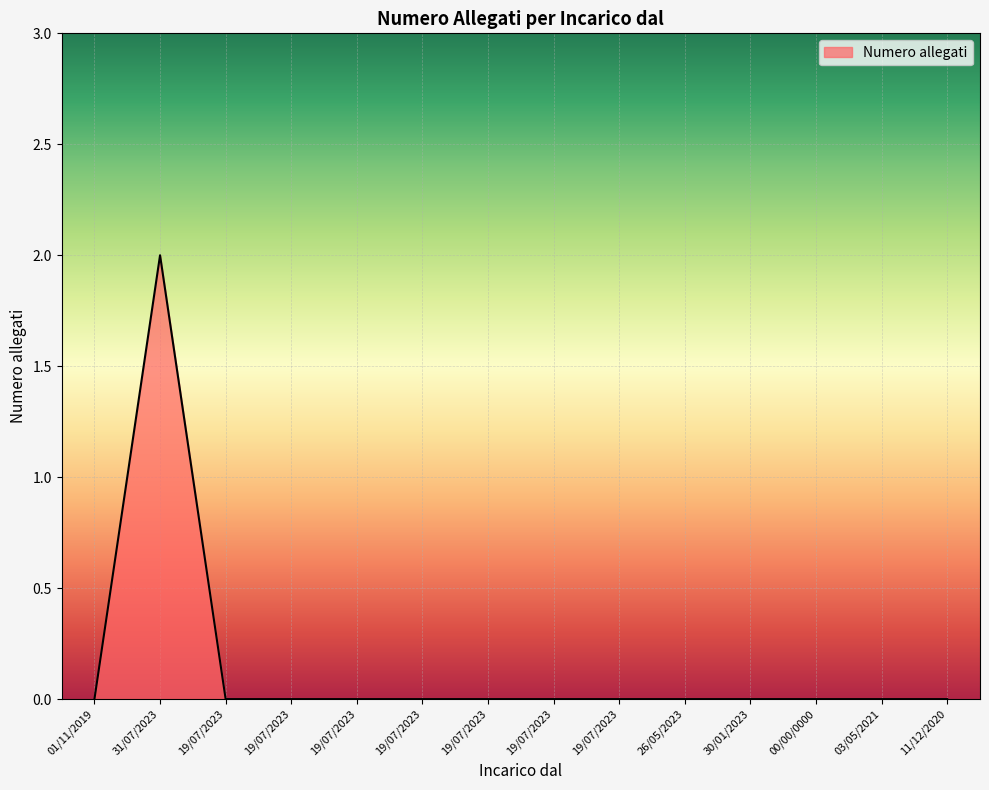

List the labels in order of value, smallest first.

01/11/2019, 19/07/2023, 19/07/2023, 19/07/2023, 19/07/2023, 19/07/2023, 19/07/2023, 19/07/2023, 26/05/2023, 30/01/2023, 00/00/0000, 03/05/2021, 11/12/2020, 31/07/2023